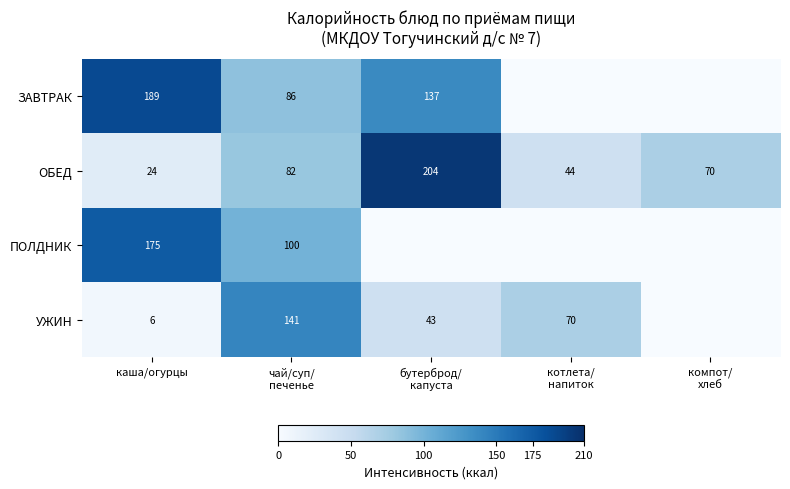

Is it true that ПОЛДНИК equals 175 at каша/огурцы?

True